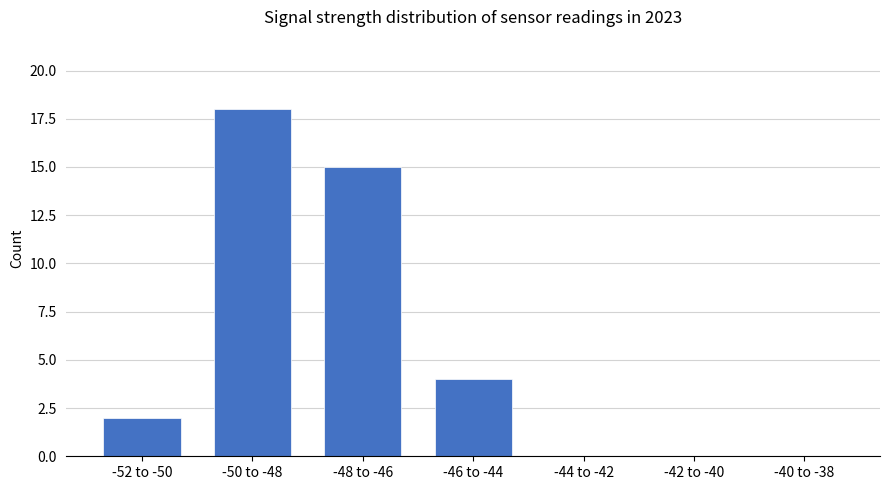

What is the change in value from -46 to -44 to -44 to -42?

-4